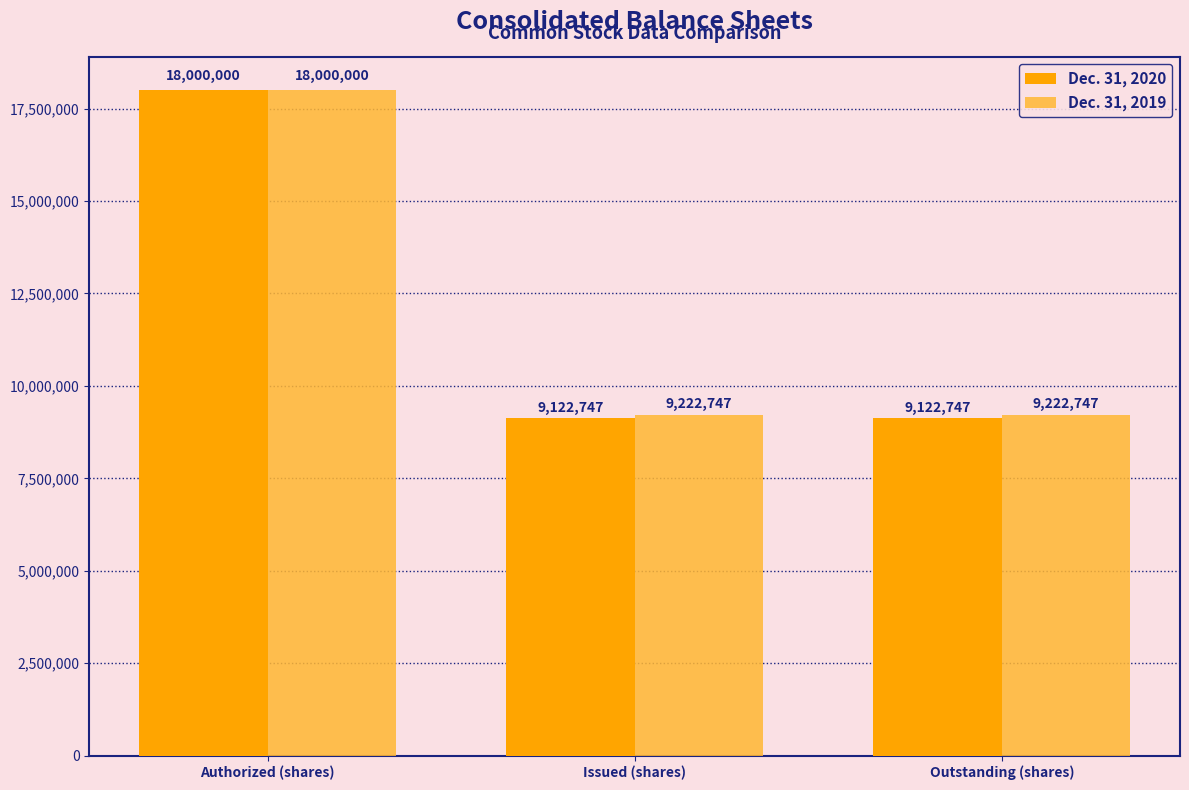

What is the sum of the Dec. 31, 2020 values at Outstanding (shares) and Authorized (shares)?

27122747